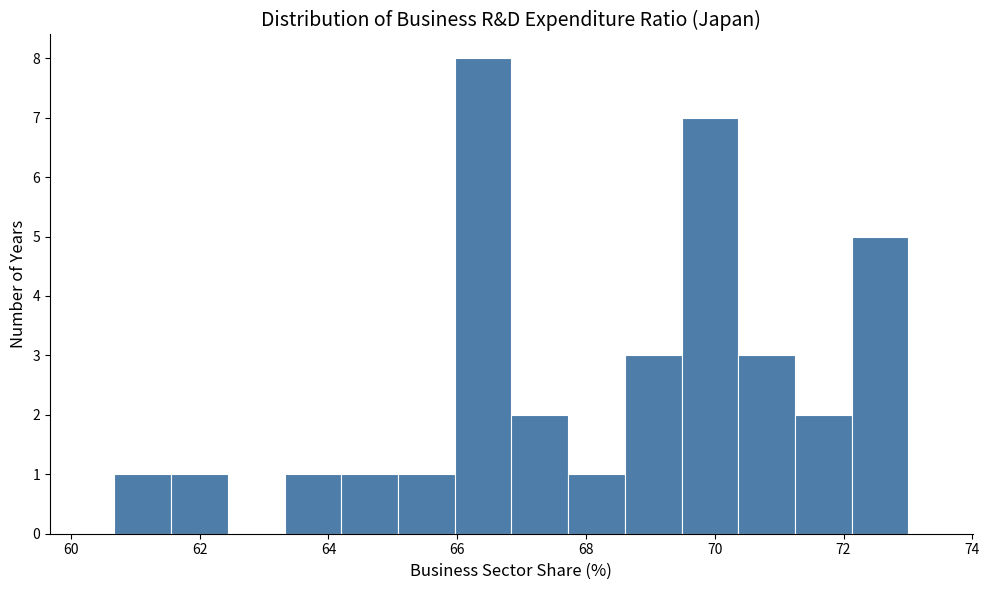

What is the height of the bar covering 72.2 to 73.0 on the x-axis? Neither the bar edges nor the heights are printed on the chart, so give them approximately, as read against the axes.

5